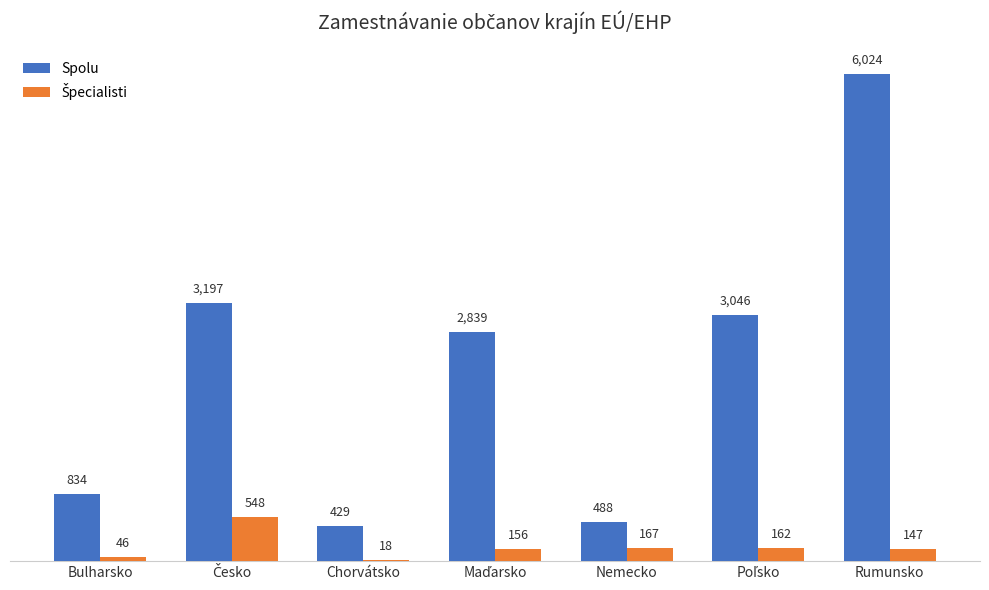

What is the maximum value shown in the chart?

6024